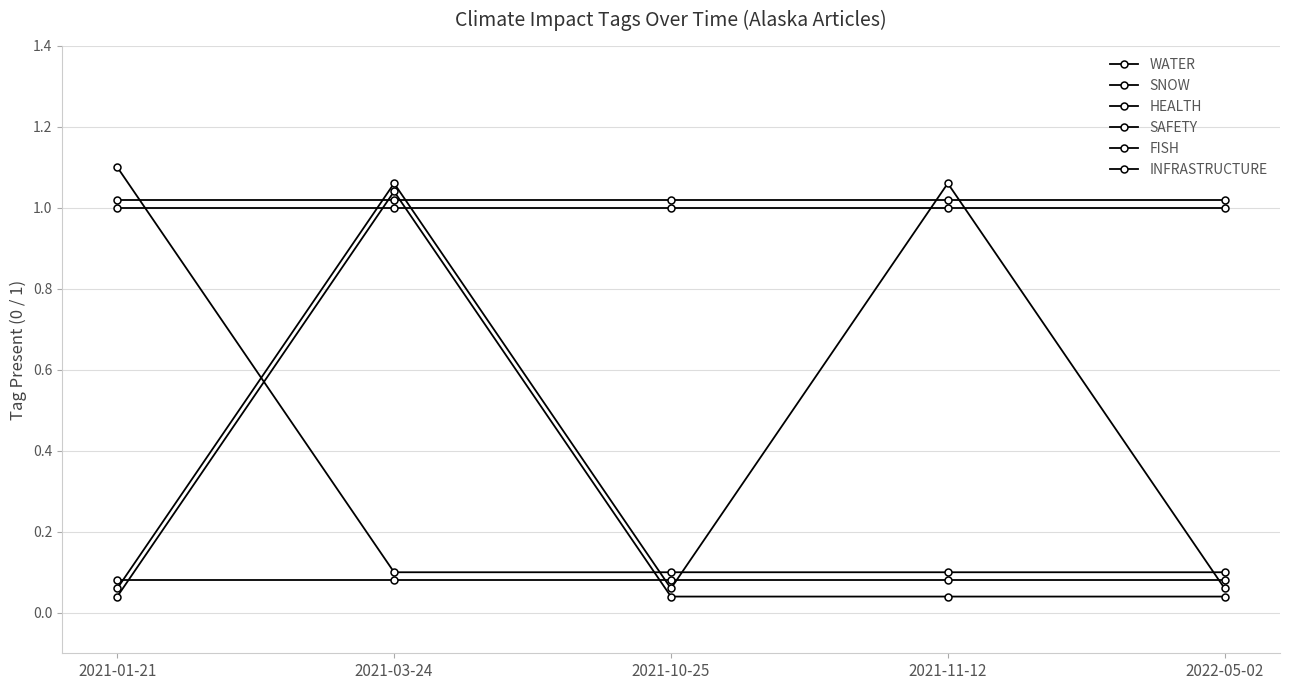

What is the total value across all series at 2022-05-02?

2.3